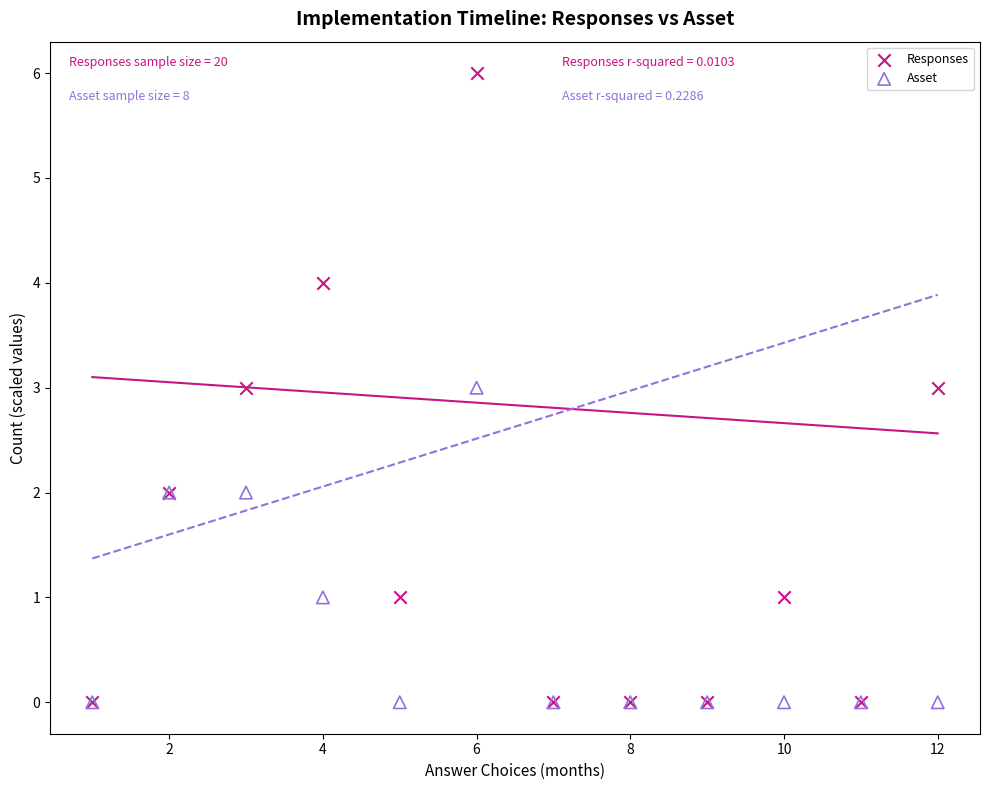

Which series has the largest Y range (max minus min)?

Responses